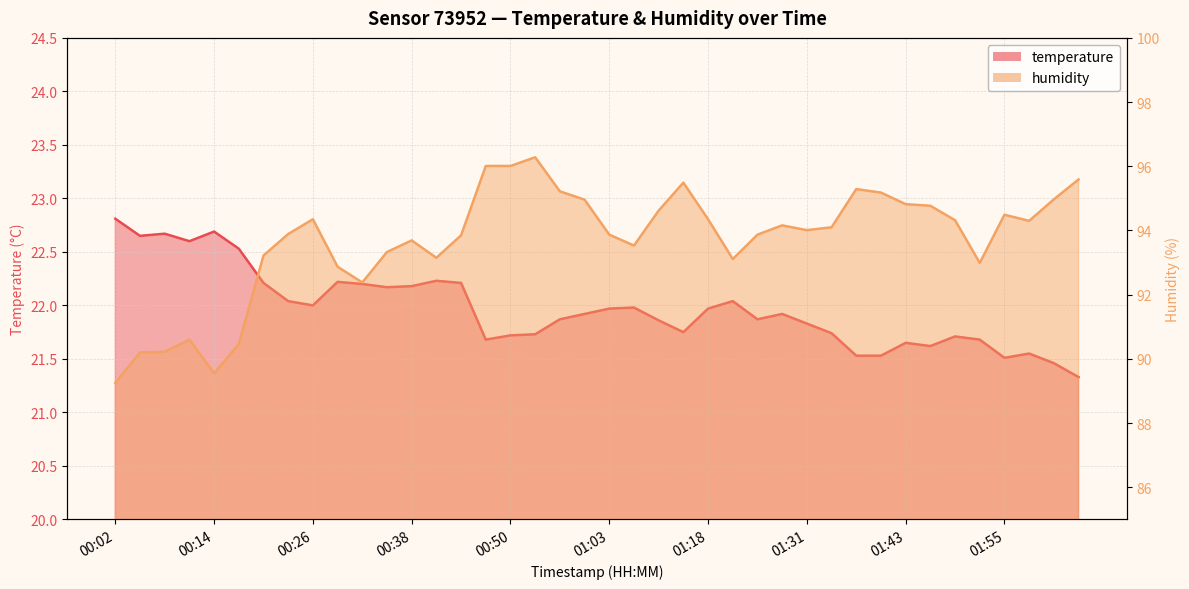

What is the label of the 6th point from the left?

00:17